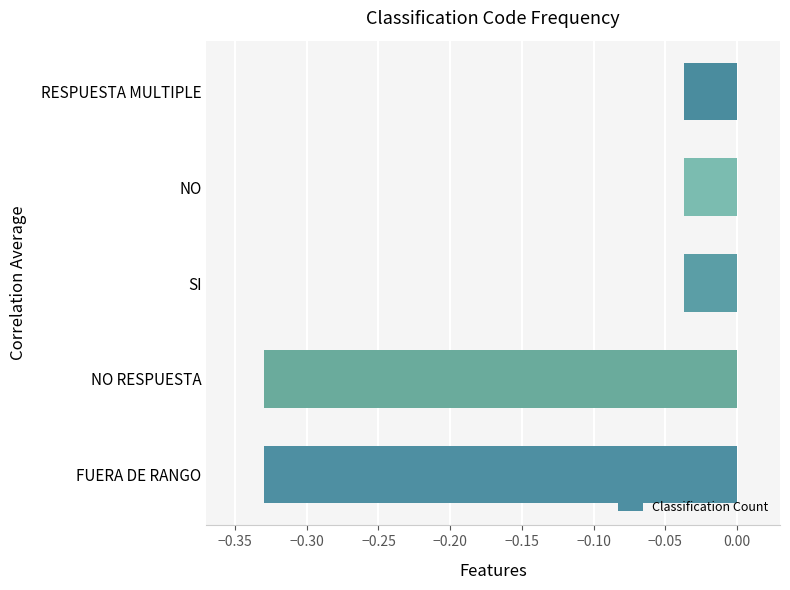

The value at NO is -0.1. True or false?

False